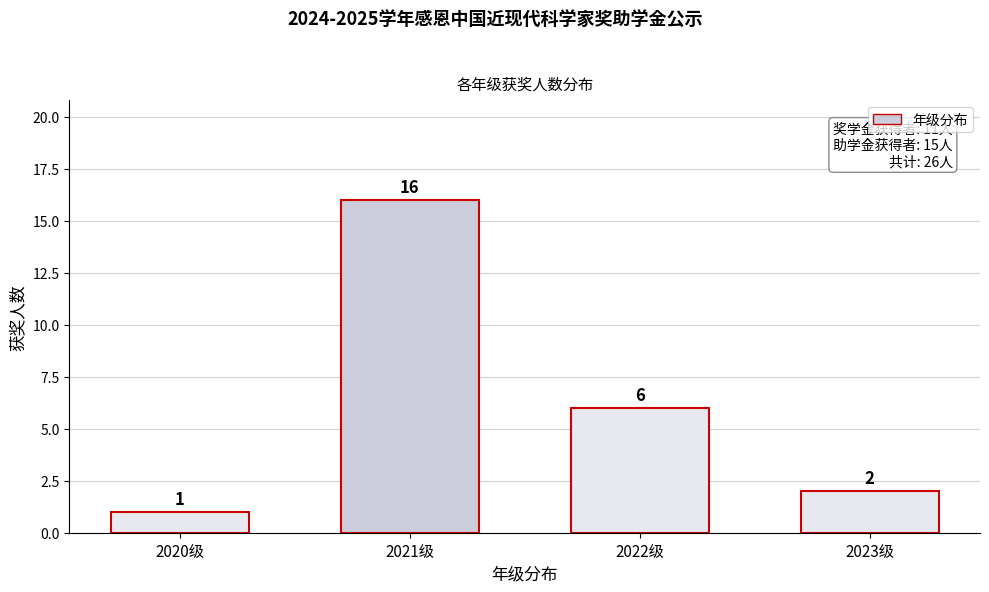

Reading right to left, list all the values displayed in this chart.

2	6	16	1